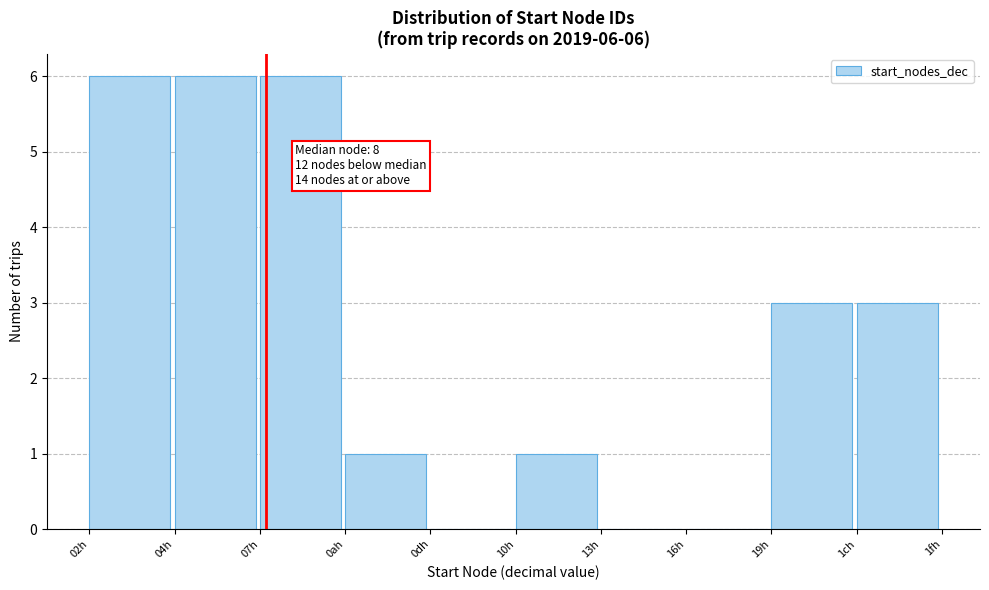

Reading right to left, transcribe all the data shown in this chart.

1ch=3	19h=3	16h=0	13h=0	10h=1	0dh=0	0ah=1	07h=6	04h=6	02h=6